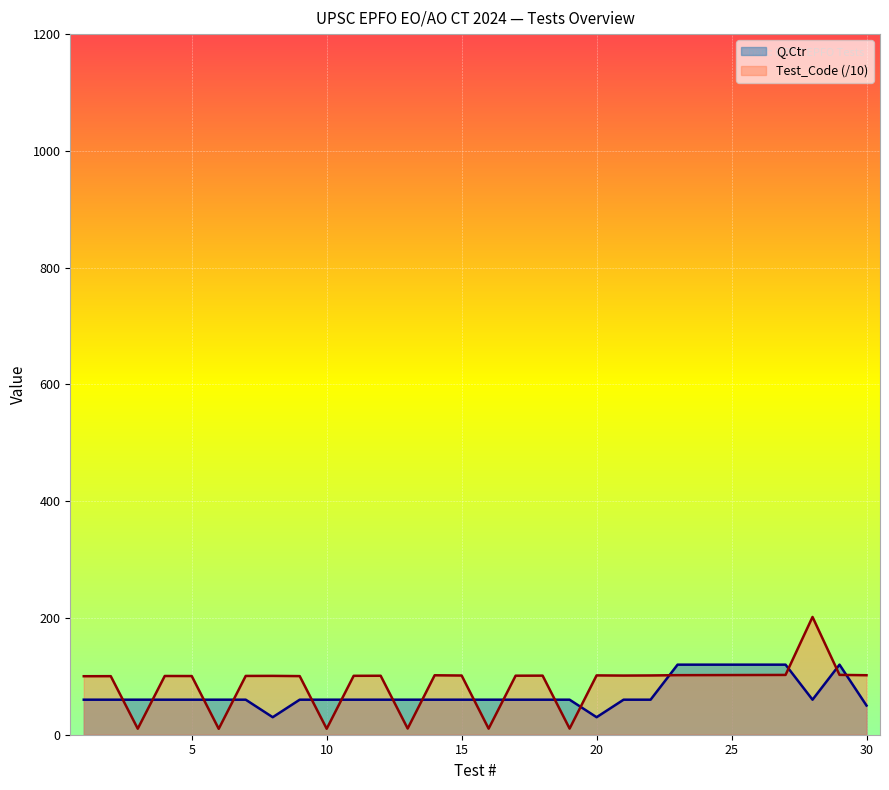

What are all the series names shown in the legend?

Q.Ctr, Test_Code (/10)